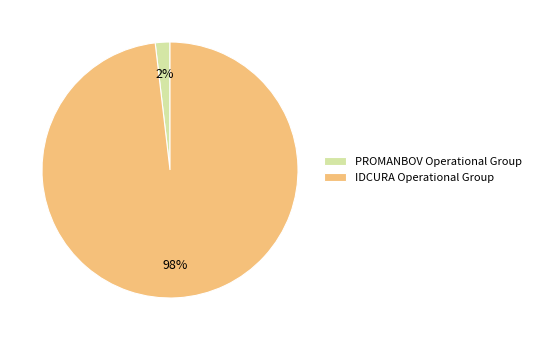

To the nearest percent, what is the average slice percentage?

50%